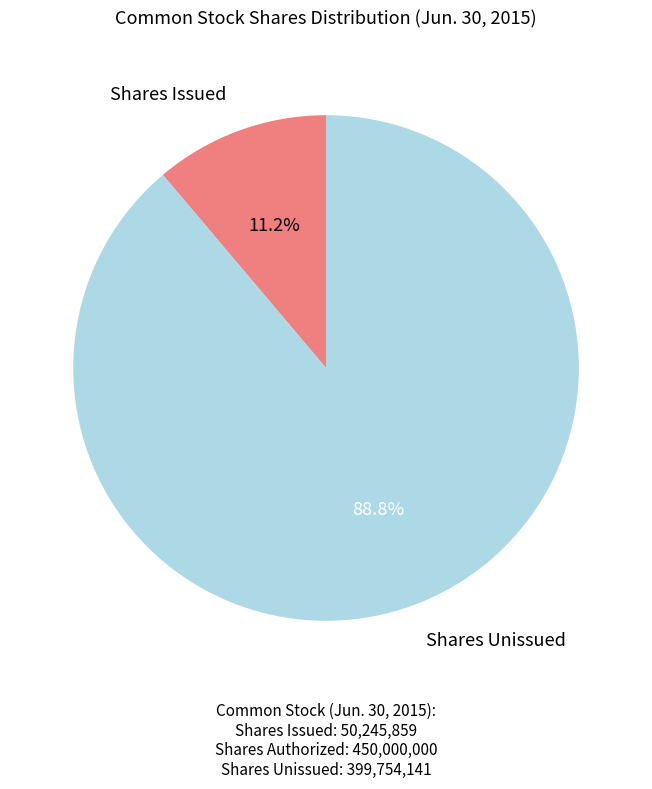

Does any single category account for the majority?

Yes